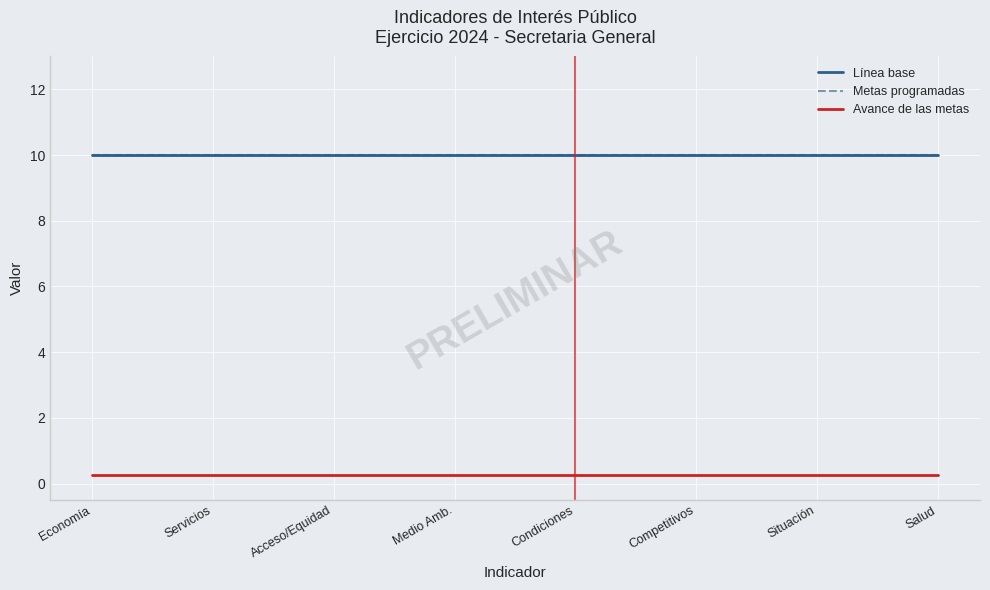

What is the average value of the Metas programadas series?

10.0